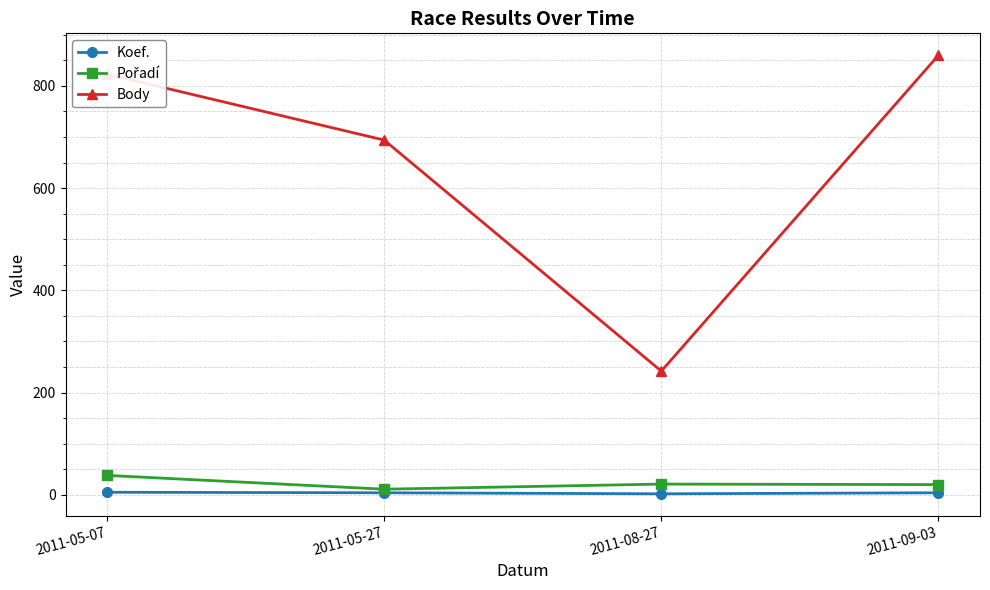

Between 2011-05-07 and 2011-09-03, which series saw the biggest shift?

Body